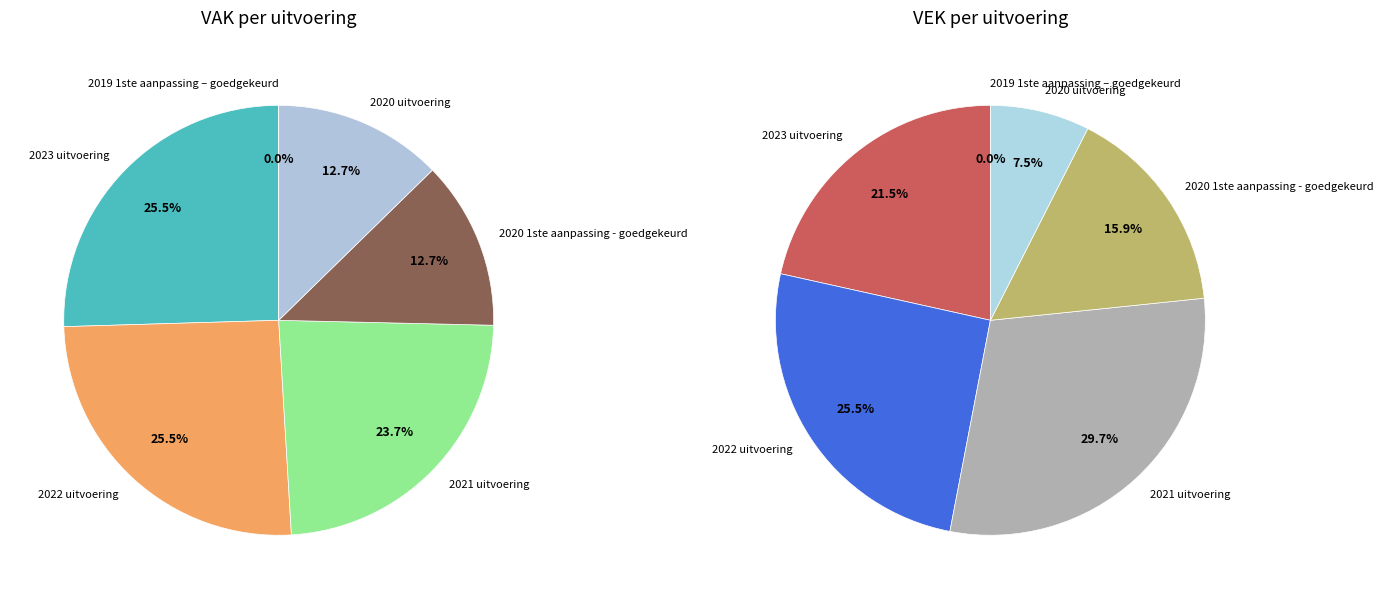

To the nearest percent, what is the combined percentage of 2020 uitvoering and 2020 1ste aanpassing - goedgekeurd?

25%